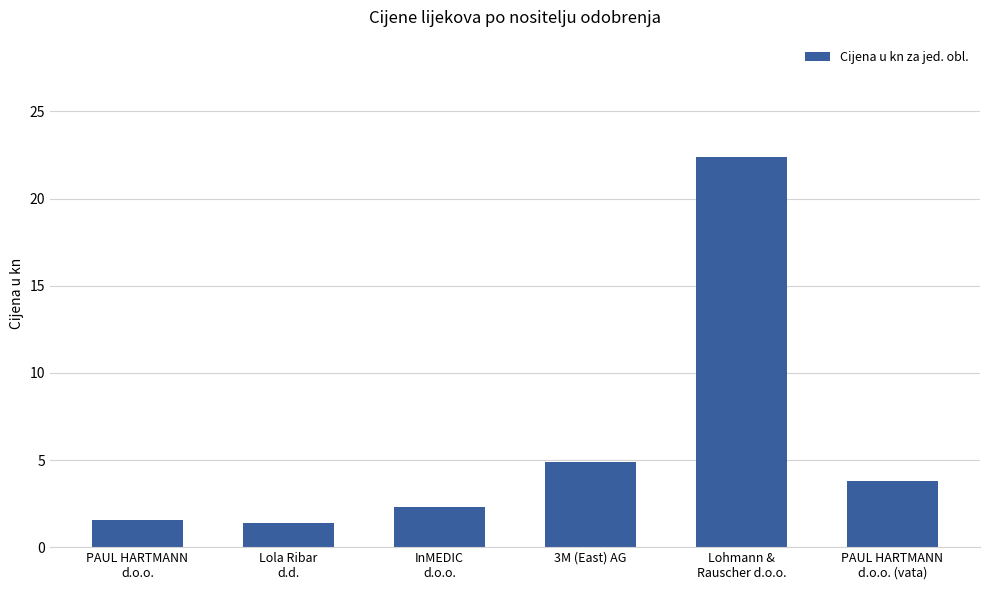

Approximately how many times larger is the value at PAUL HARTMANN
d.o.o. compared to InMEDIC
d.o.o.?

0.7